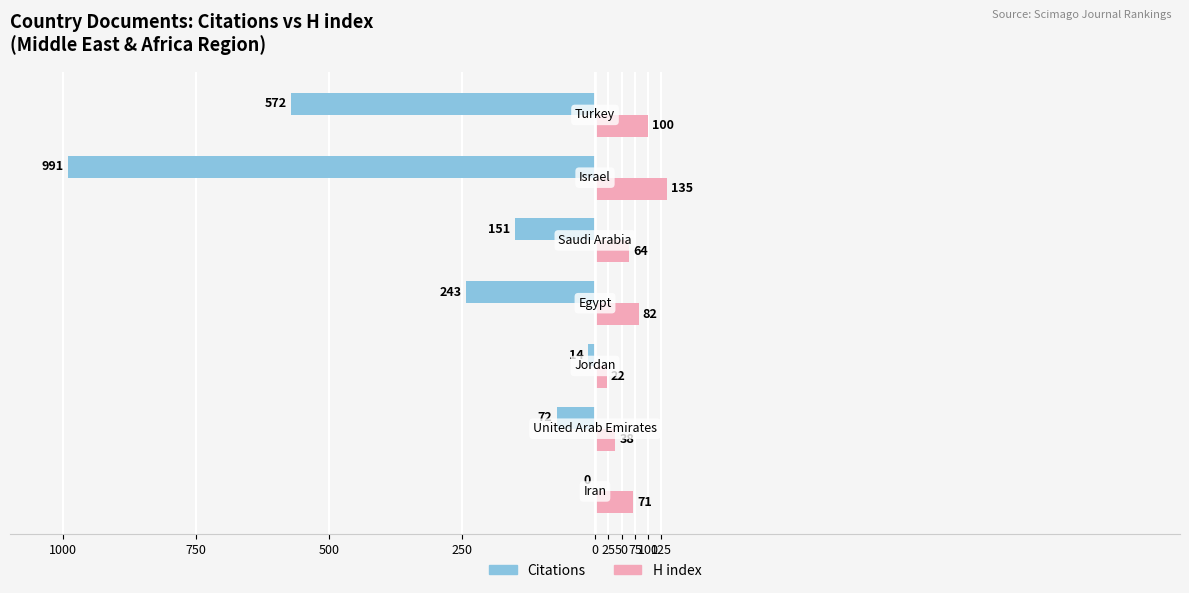

What are all the series names shown in the legend?

Citations, H index